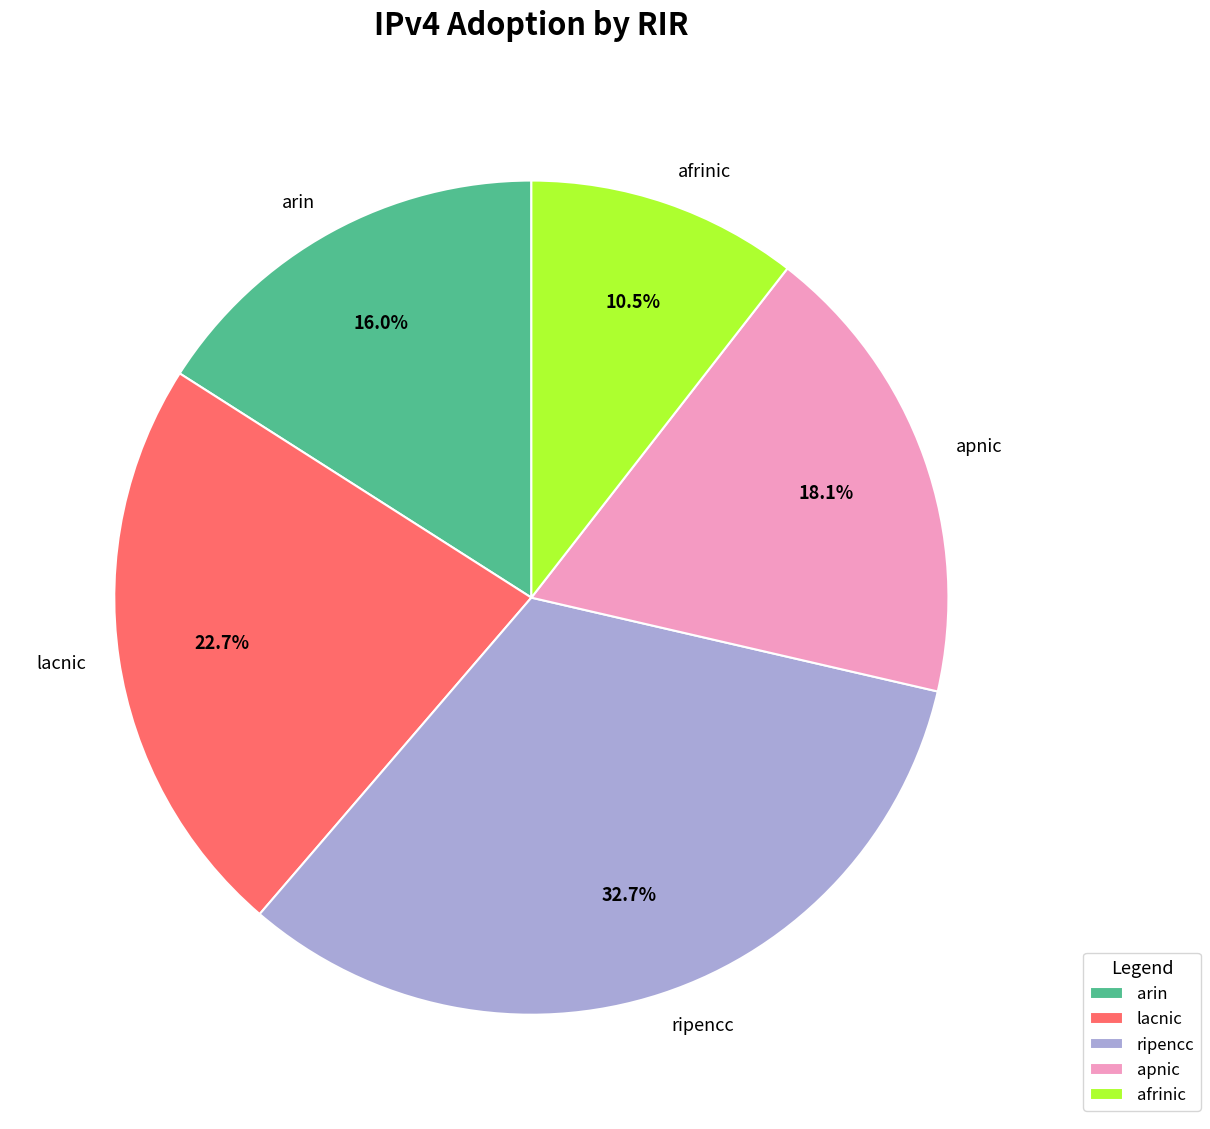

Which slice is the smallest?

afrinic